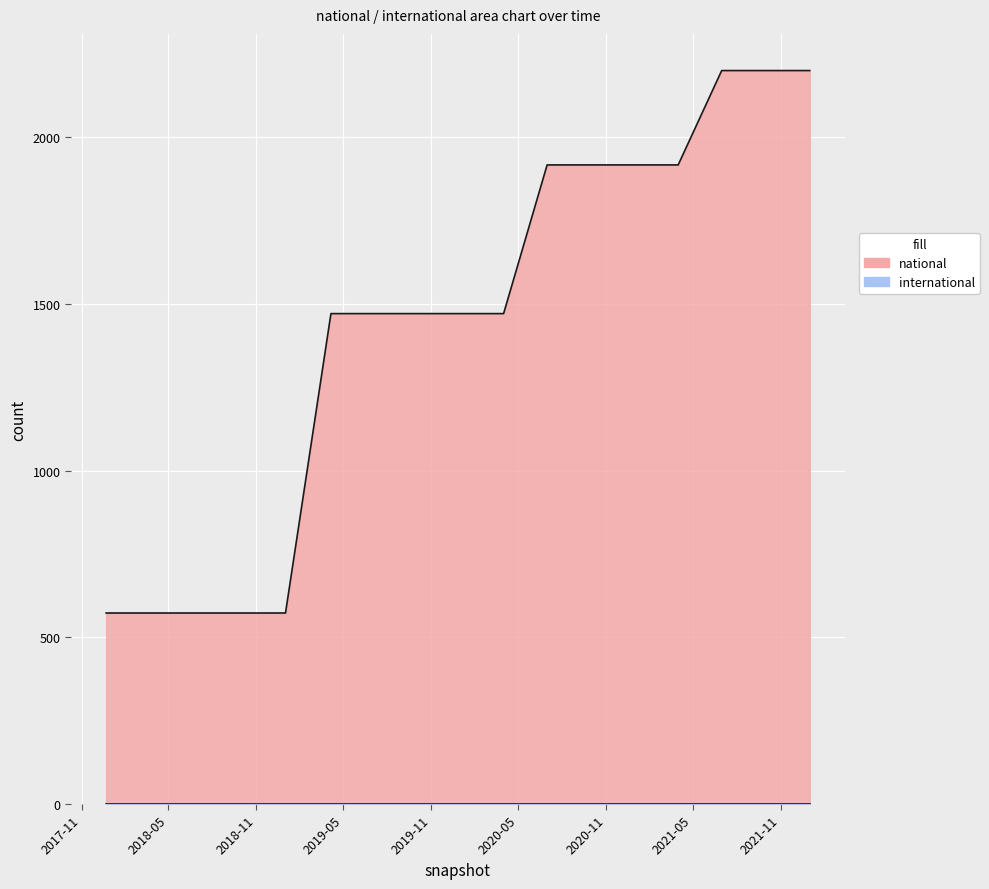

At which label is the value closest to 1386?

2019-04-06